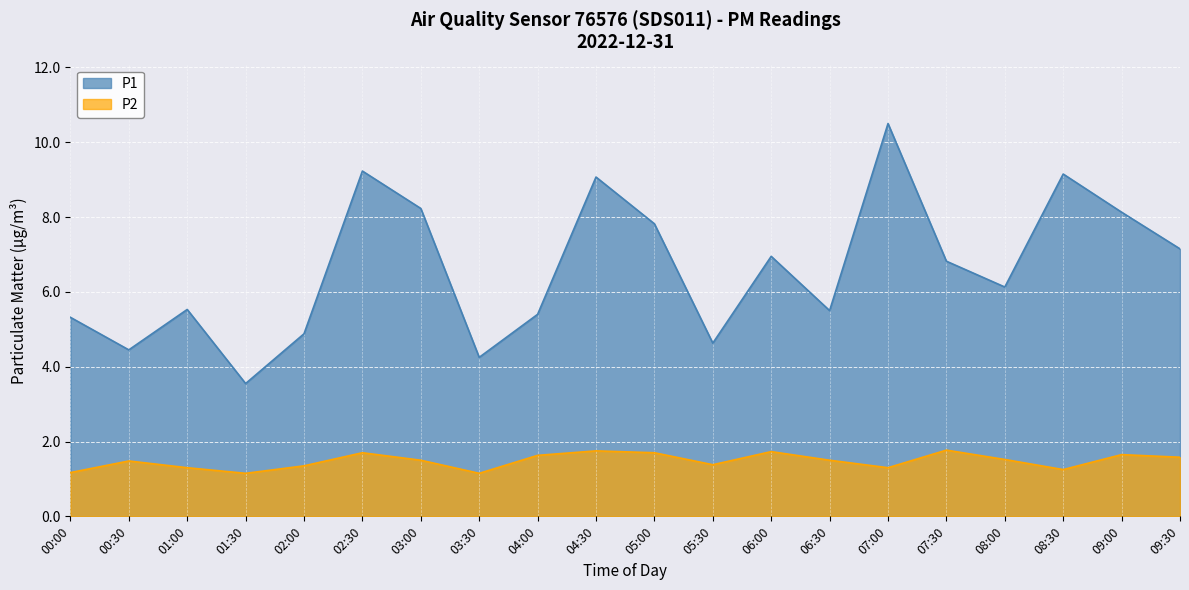

Reading left to right, transcribe all the data shown in this chart.

P1: 00:00=5.3	00:30=4.5	01:00=5.5	01:30=3.5	02:00=4.9	02:30=9.2	03:00=8.2	03:30=4.2	04:00=5.4	04:30=9.1	05:00=7.8	05:30=4.6	06:00=7.0	06:30=5.5	07:00=10.5	07:30=6.8	08:00=6.1	08:30=9.2	09:00=8.1	09:30=7.2
P2: 00:00=1.2	00:30=1.5	01:00=1.3	01:30=1.1	02:00=1.4	02:30=1.7	03:00=1.5	03:30=1.1	04:00=1.6	04:30=1.8	05:00=1.7	05:30=1.4	06:00=1.7	06:30=1.5	07:00=1.3	07:30=1.8	08:00=1.5	08:30=1.2	09:00=1.6	09:30=1.6